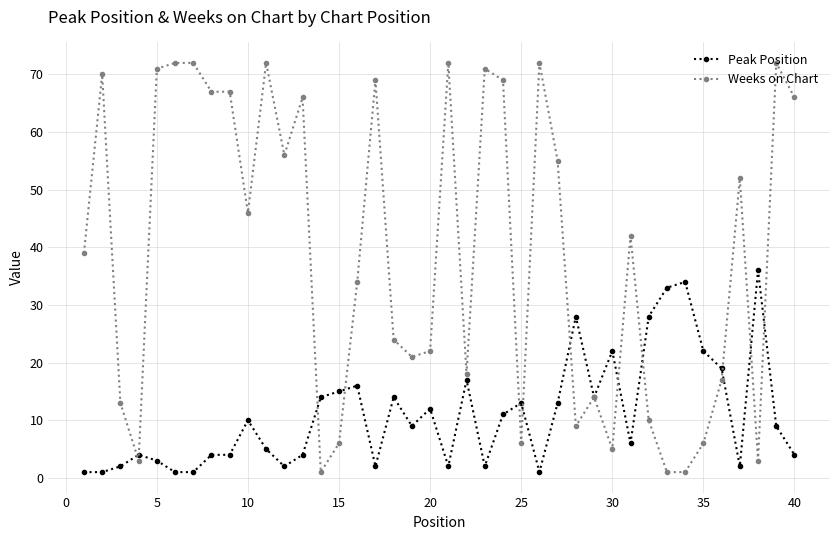

True or false: Weeks on Chart has more than 2 interior local peaks.

True